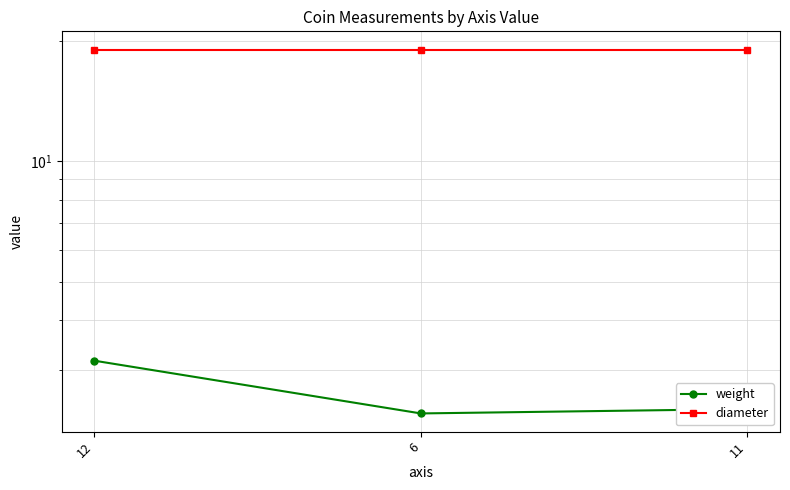

How many data points does each series have?

3